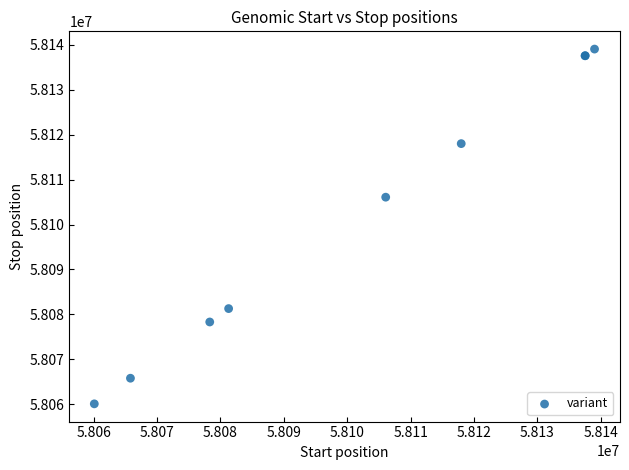

What Y value in the scatter plot is closest to 58099566?

58106077